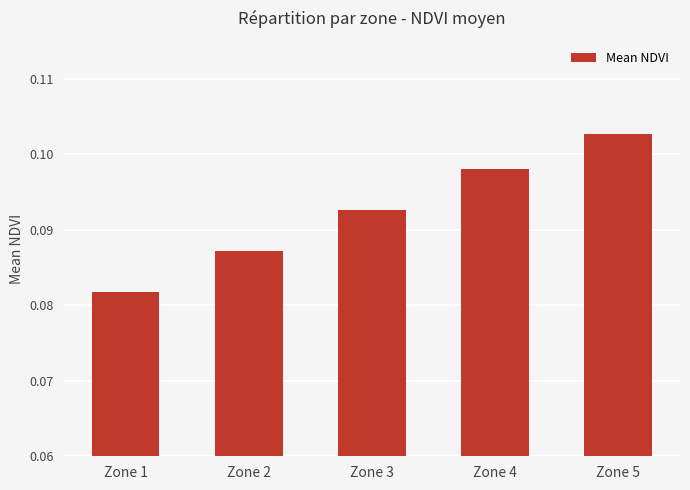

Where is the data nearest to the value 0?

Zone 1